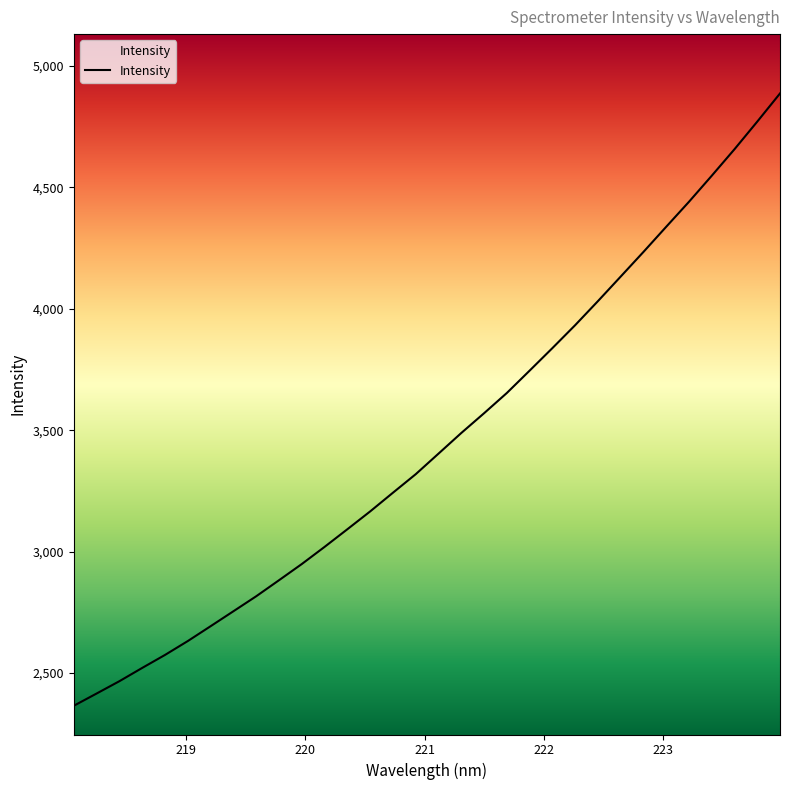

What is the greatest value displayed?

4886.6